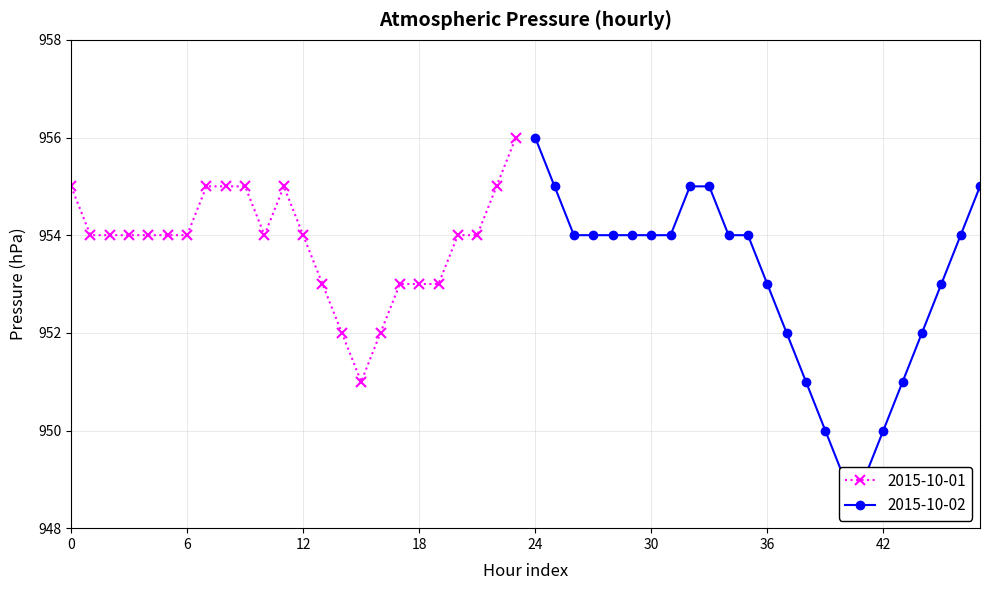

What is the approximate value at 2015-10-17?

953